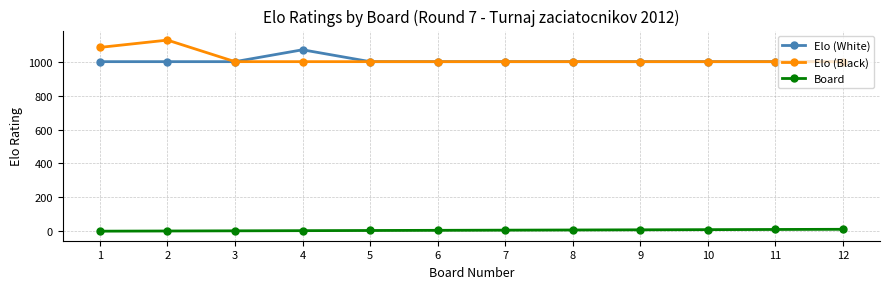

Is the value of Board at 11 greater than the value of Elo (White) at 3?

No